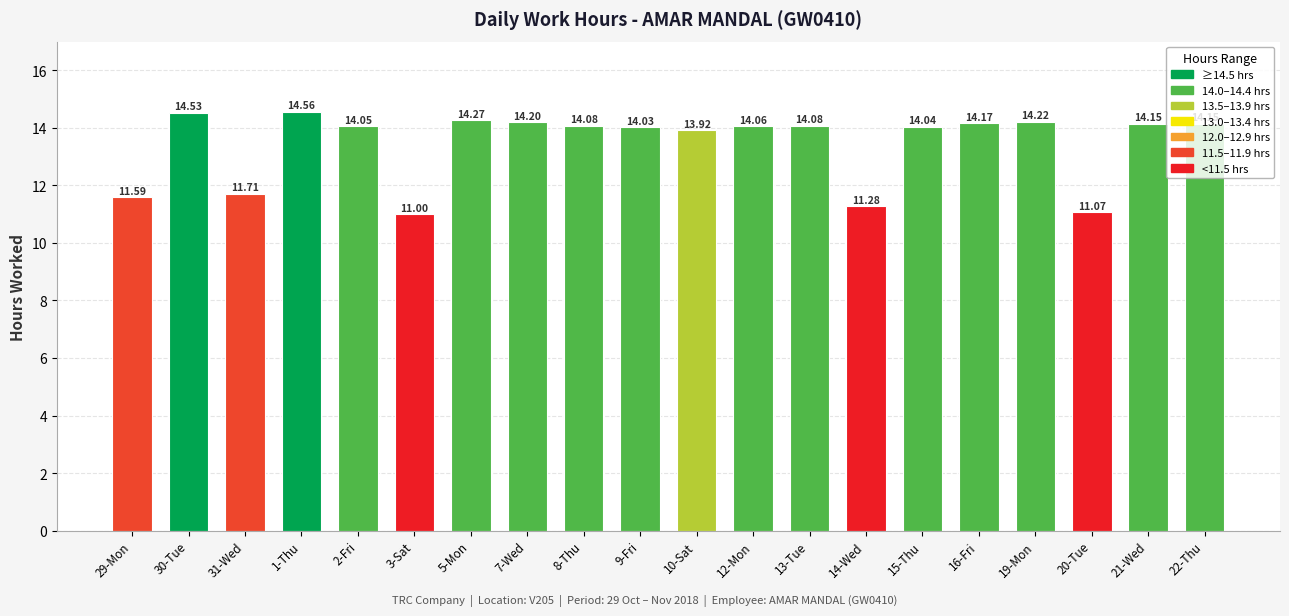

What is the approximate value at 2-Fri?

14.1